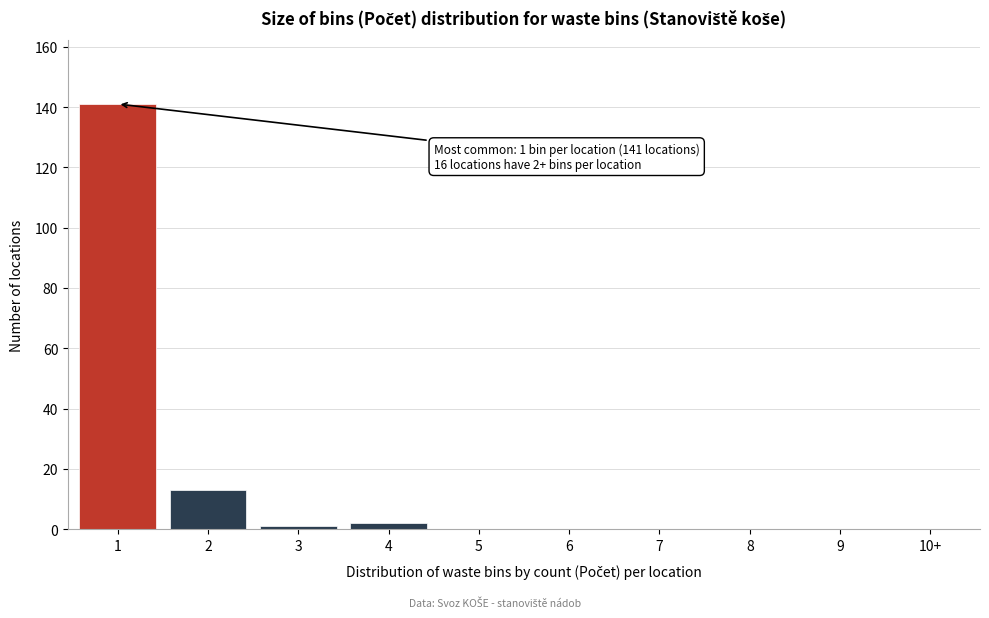

Reading left to right, extract all data points from this chart.

1=141	2=13	3=1	4=2	5=0	6=0	7=0	8=0	9=0	10+=0